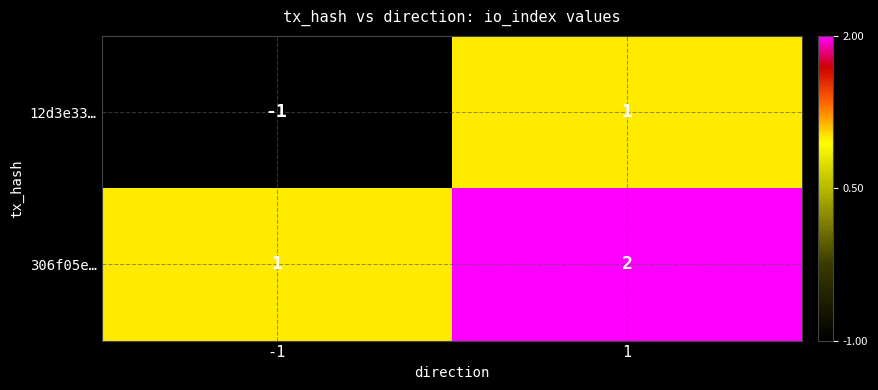

What is the smallest value displayed?

-1